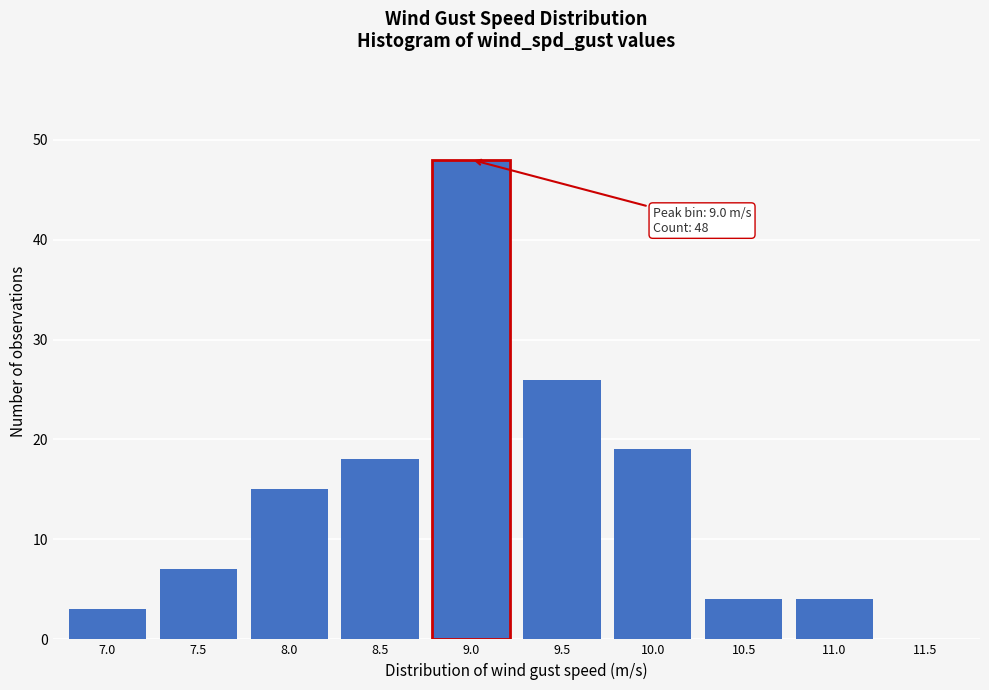

Reading left to right, extract all data points from this chart.

7.0=3	7.5=7	8.0=15	8.5=18	9.0=48	9.5=26	10.0=19	10.5=4	11.0=4	11.5=0